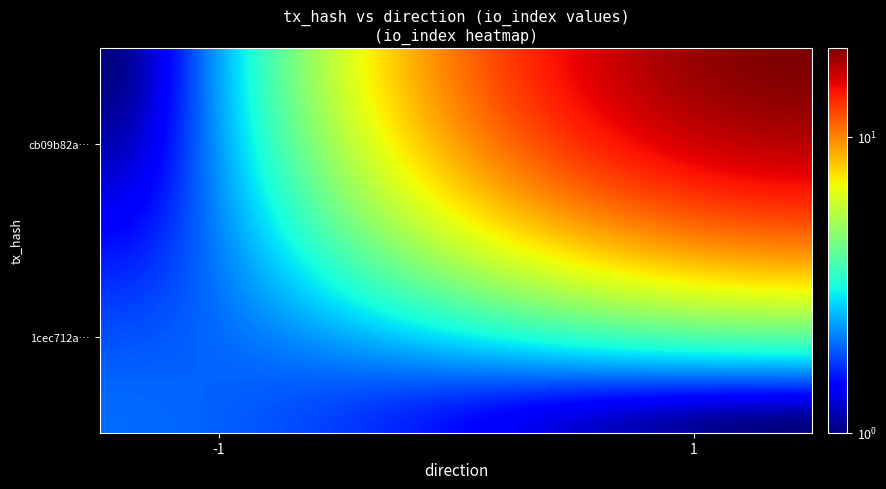

Which series has the largest total across all categories?

cb09b82a6f1ee8a96b1a0f5fbe1d7148a10393c